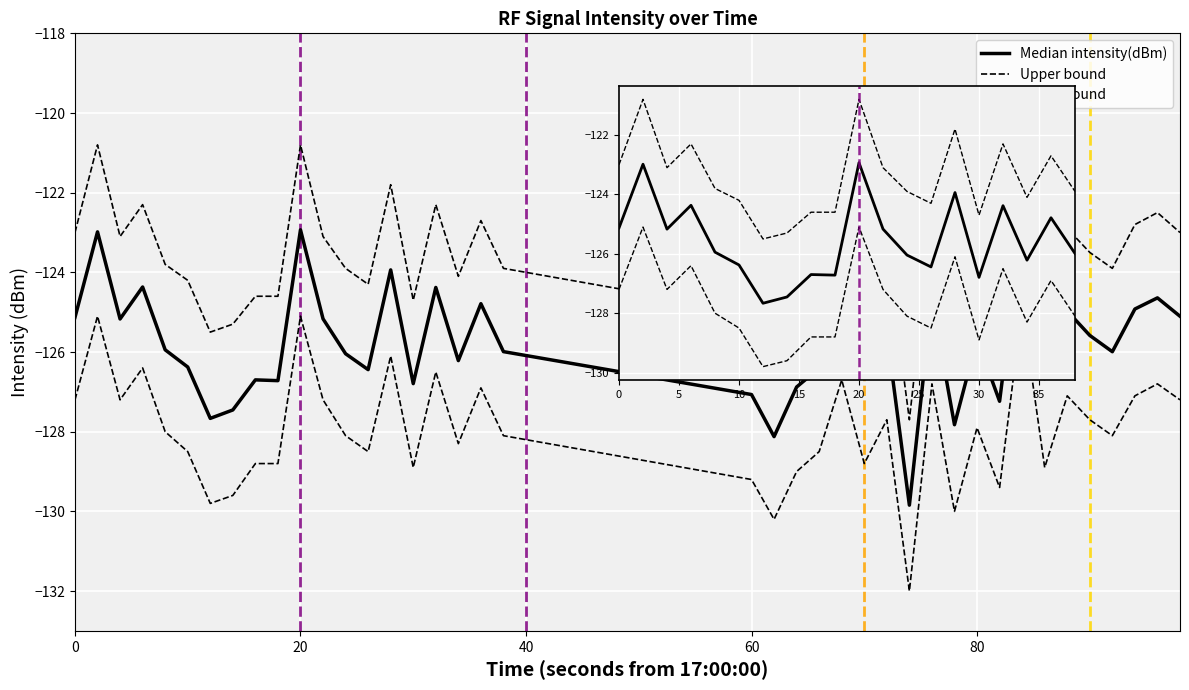

True or false: Median intensity(dBm) and Upper bound intersect in this chart.

False